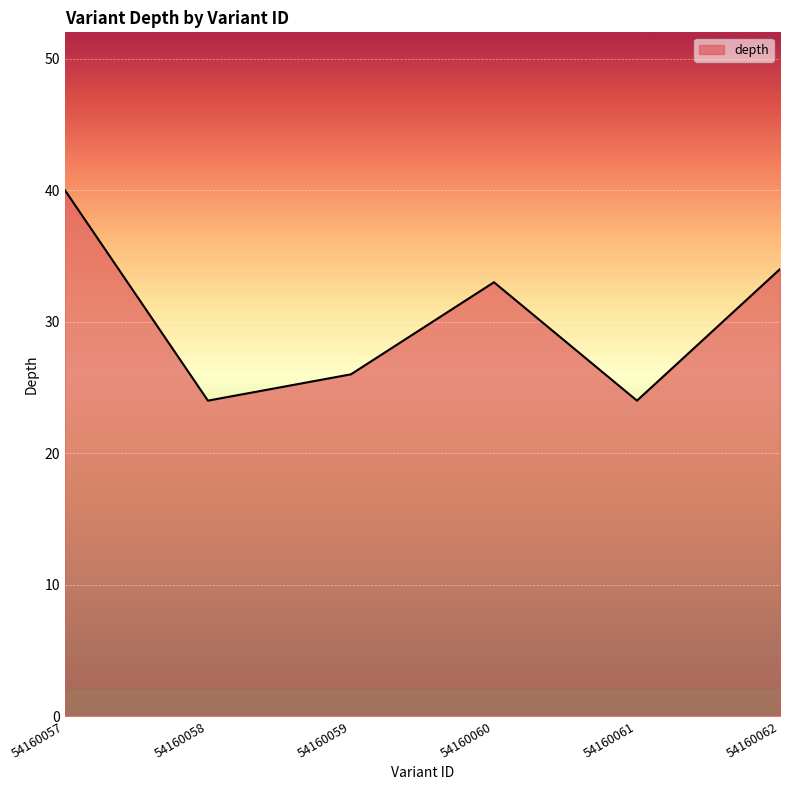

Where is the first local maximum?

54160060